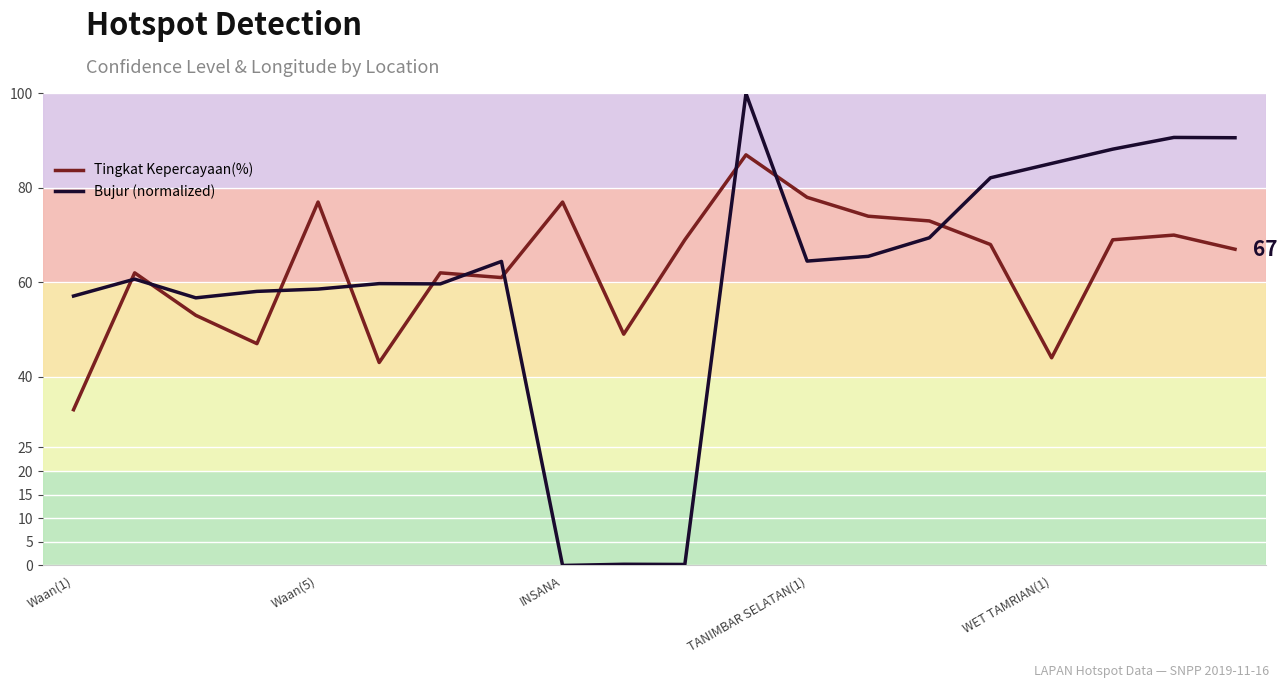

What is the maximum value for Tingkat Kepercayaan(%)?

87.0